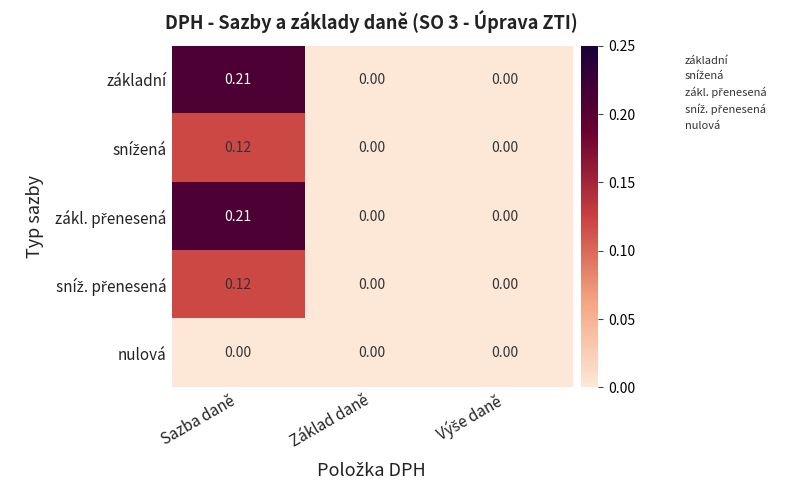

At which category is the sum across all series the highest?

Sazba daně